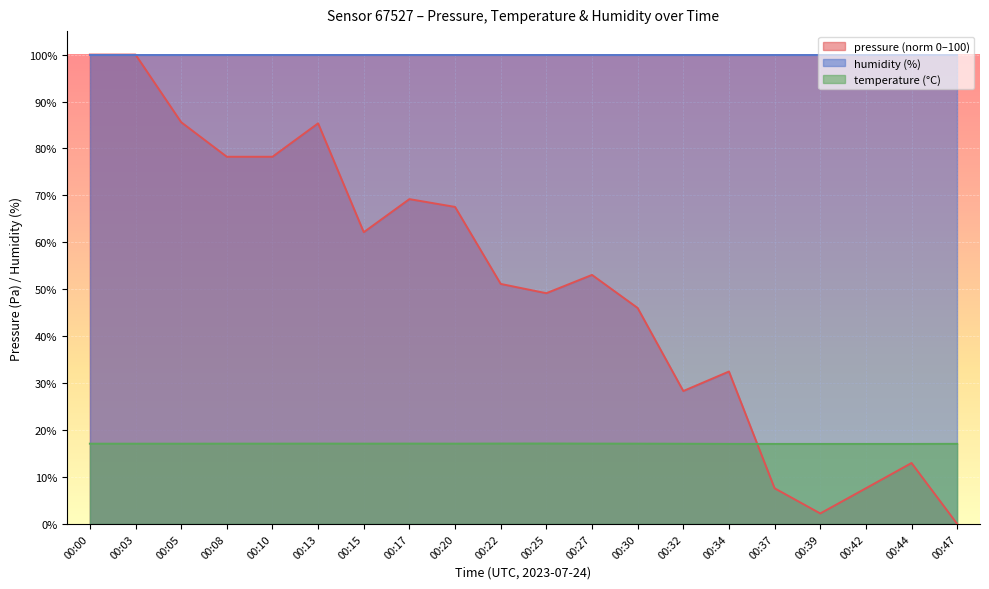

Which series has the largest total across all categories?

humidity (%)